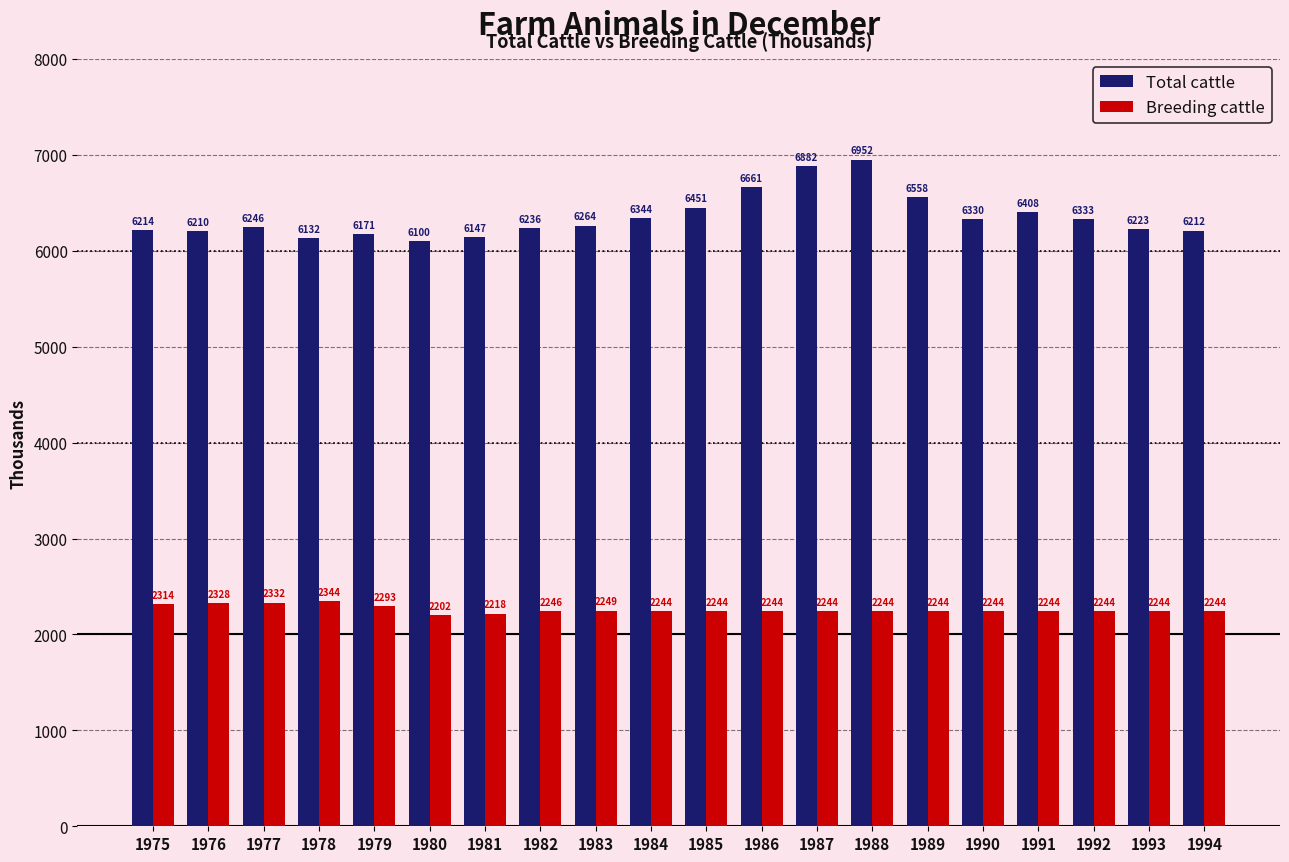

What are all the series names shown in the legend?

Total cattle, Breeding cattle